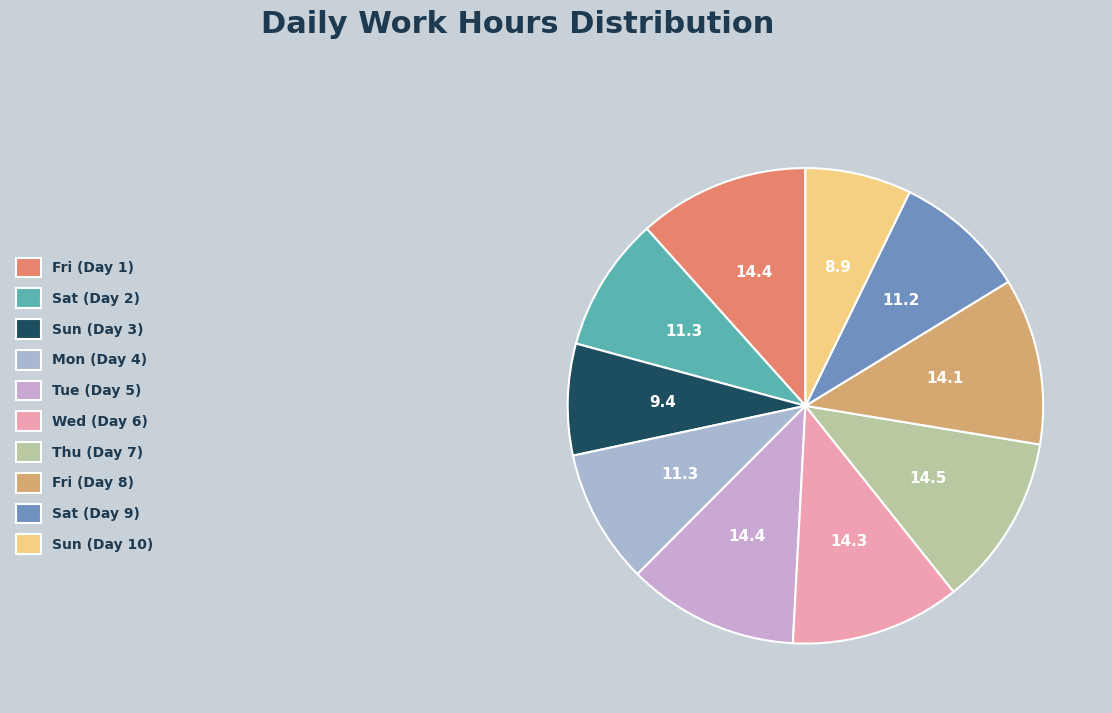

Which category has the biggest portion of the pie?

Thu (Day 7)